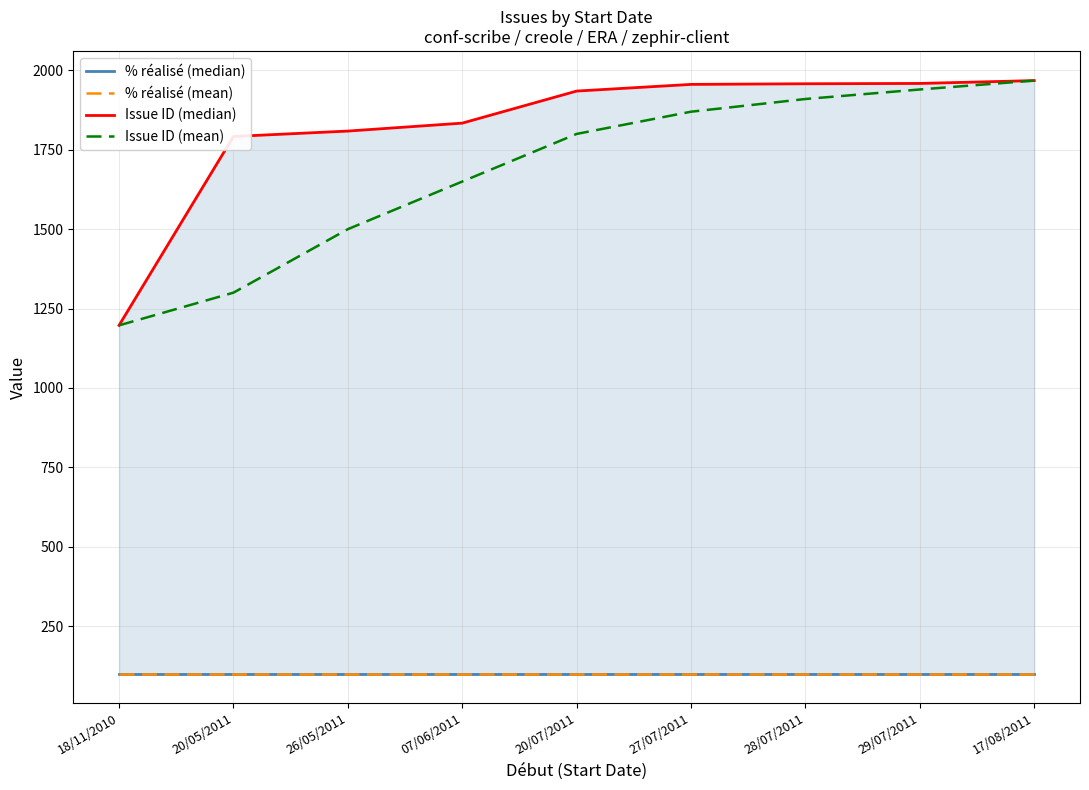

Is this an area chart (filled region under the line)?

No